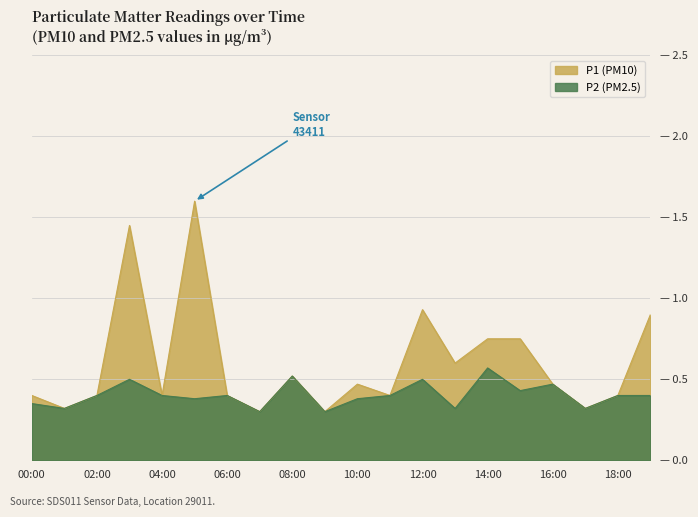

At which category is the sum across all series the highest?

05:00